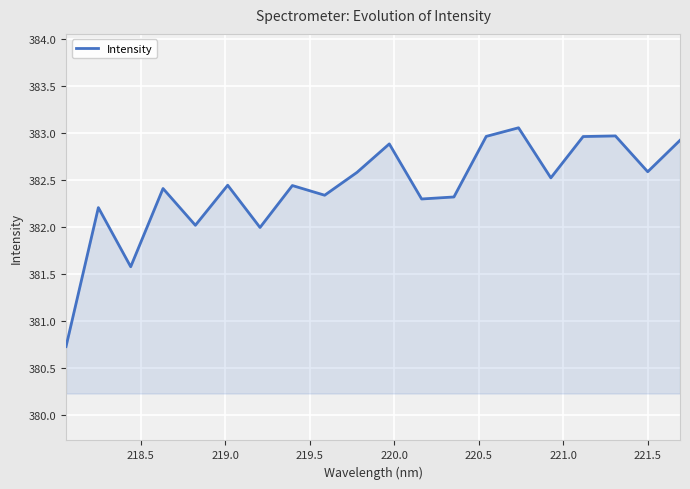

What is the smallest value displayed?

380.7